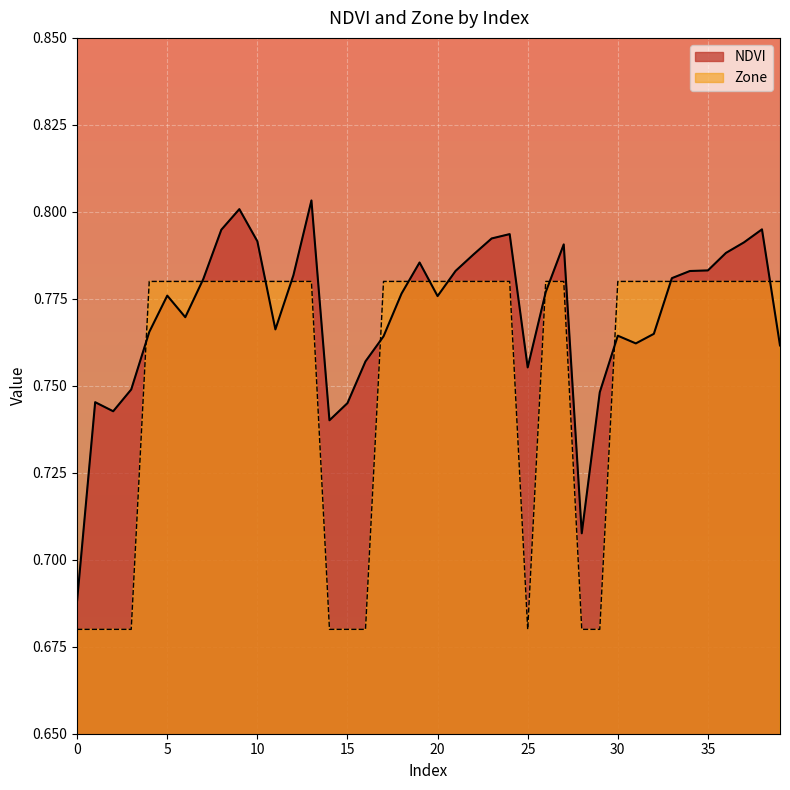

What is the average value of the Zone series?

0.8